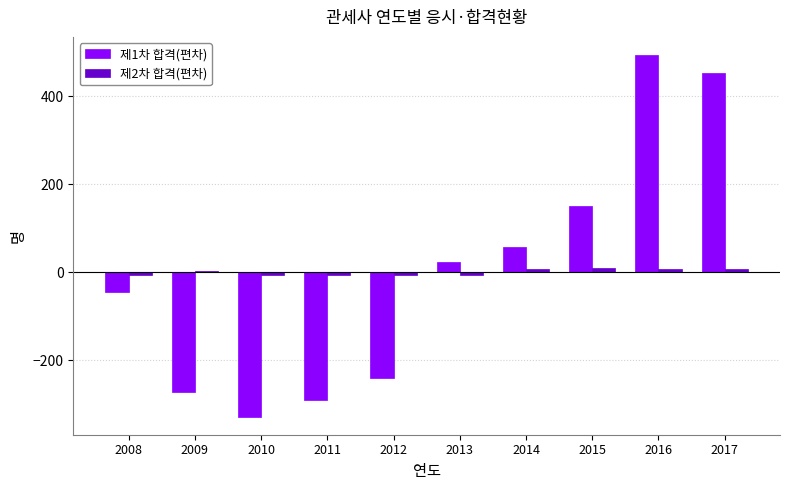

Which category has the lowest value across all series?

2010